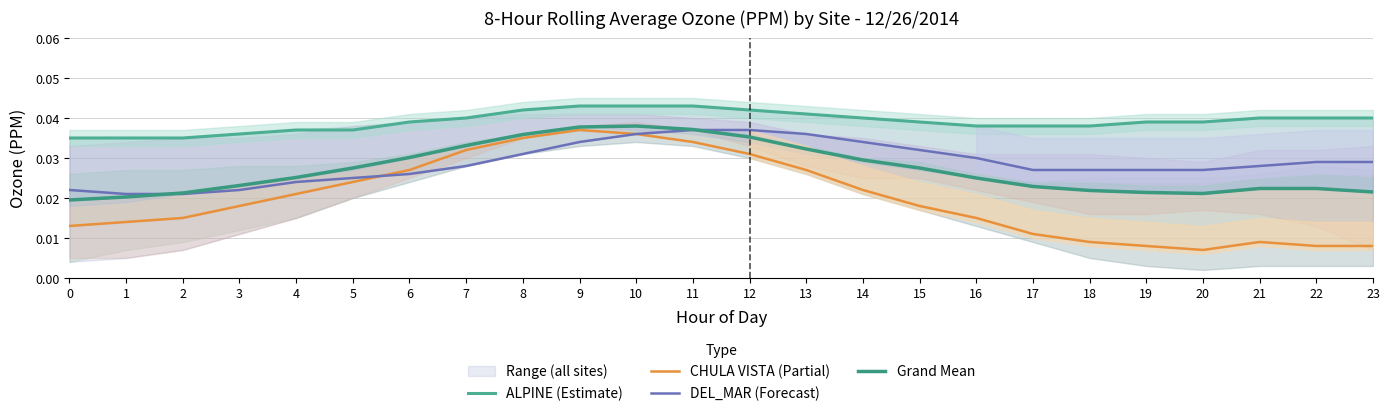

True or false: DEL_MAR (Forecast) has more than 0 points higher than both neighbors.

False